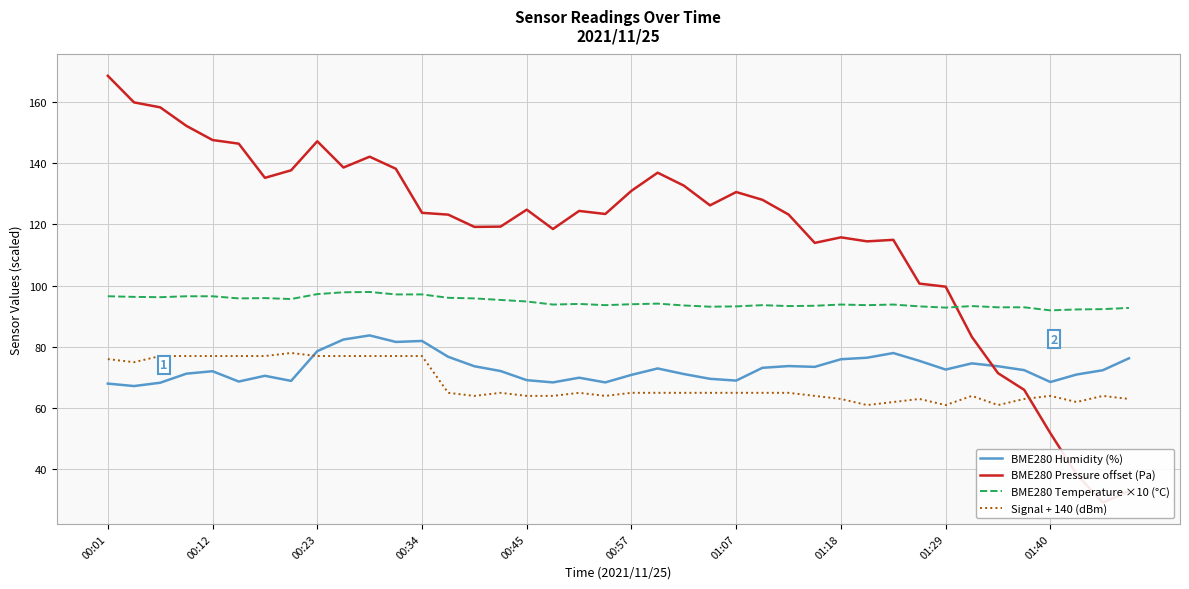

What are all the series names shown in the legend?

BME280 Humidity (%), BME280 Pressure offset (Pa), BME280 Temperature ×10 (°C), Signal + 140 (dBm)